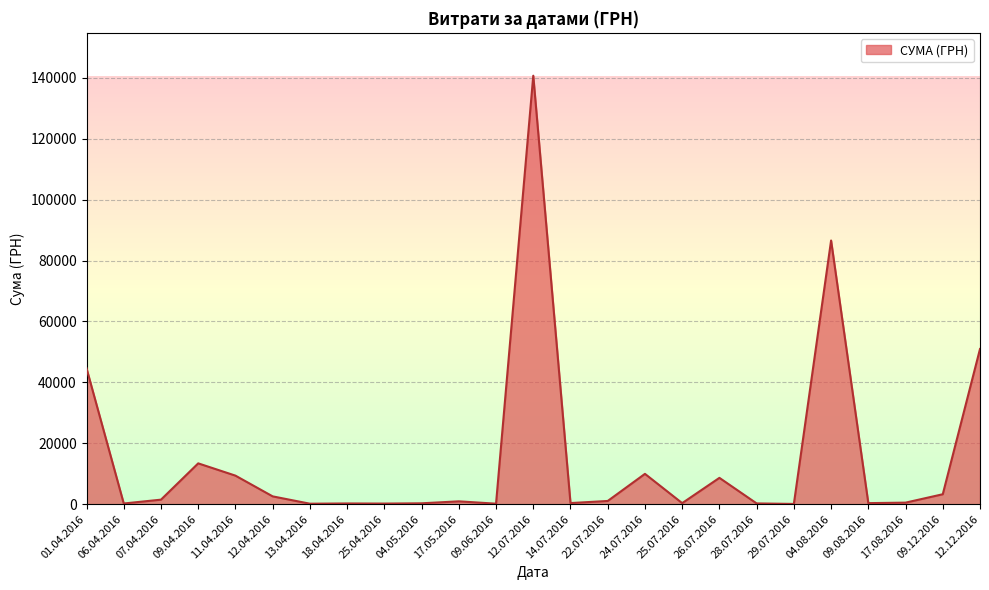

Where is the data nearest to the value 70401?

04.08.2016